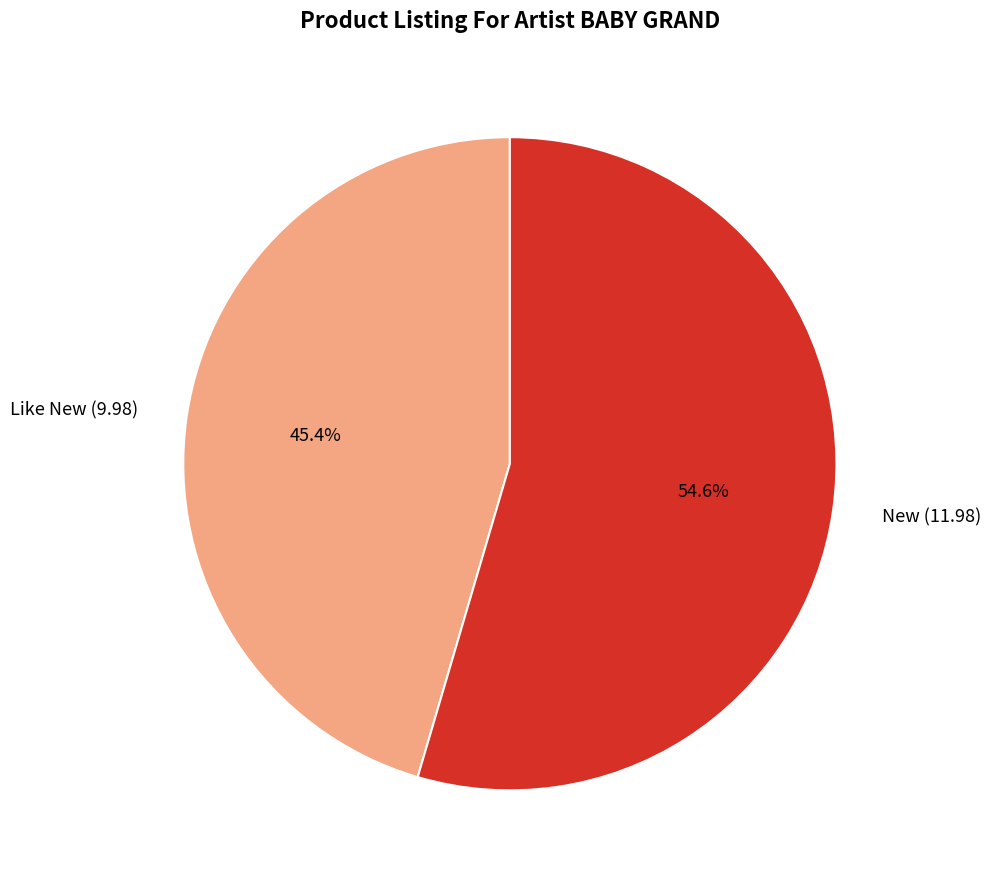

Is the sum of New (11.98) and Like New (9.98) greater than half?

Yes